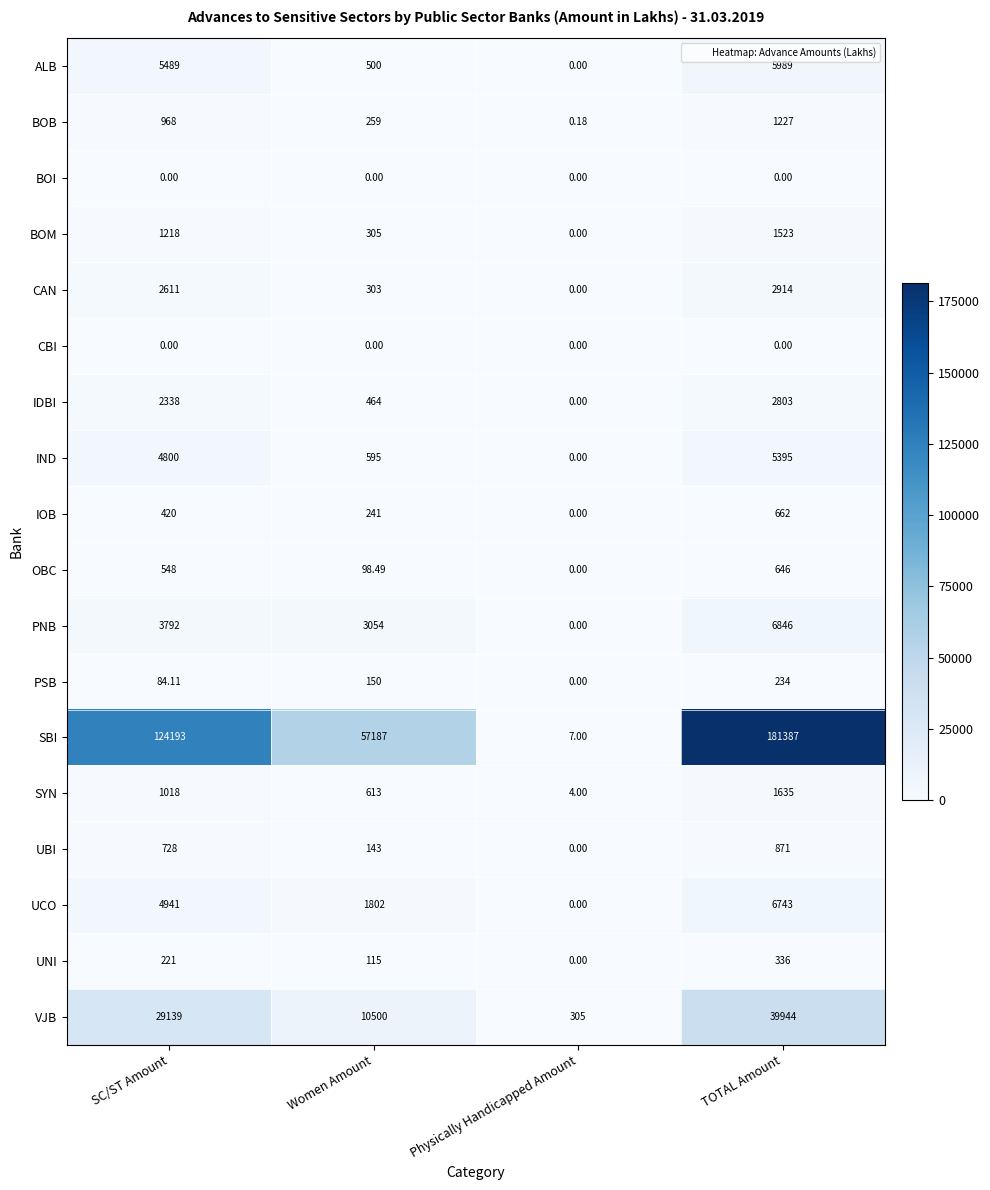

How many values in the UCO series are below 4941?

2